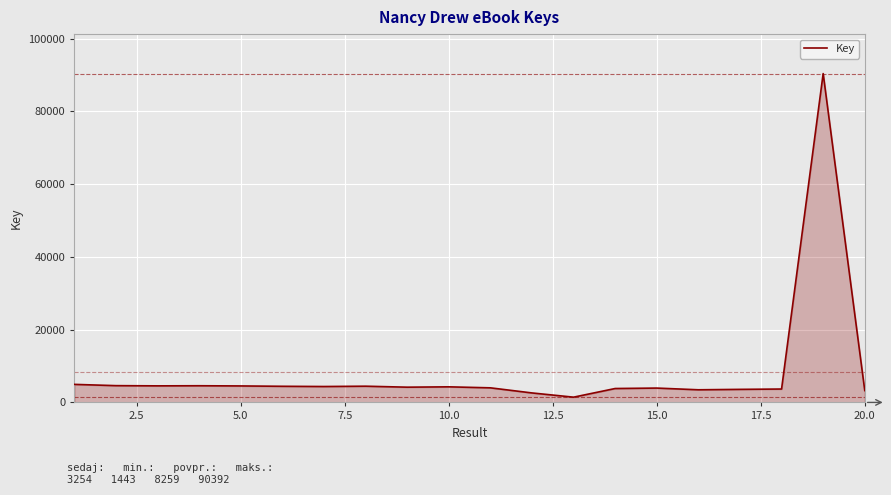

What is the difference between the maximum and minimum values?

88949